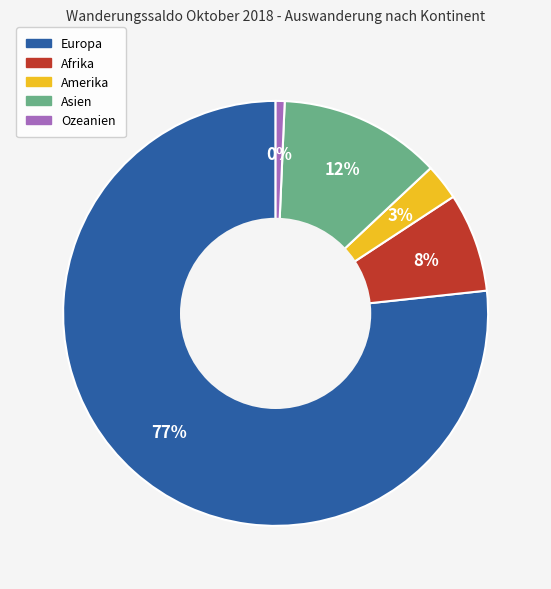

True or false: Amerika accounts for 1% of the total.

False